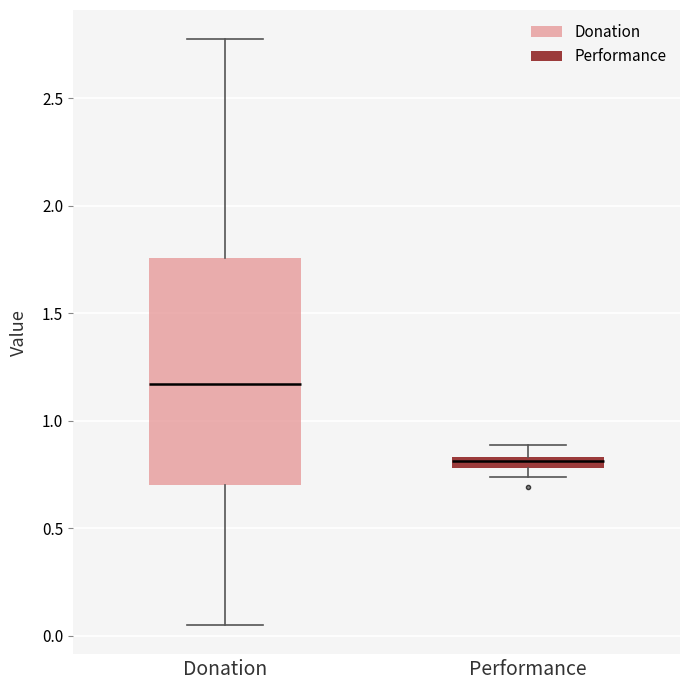

Where is the lower edge of the box for Performance on the y-axis? The values are not printed on the chart, so give them approximately, as read against the axis.

0.80